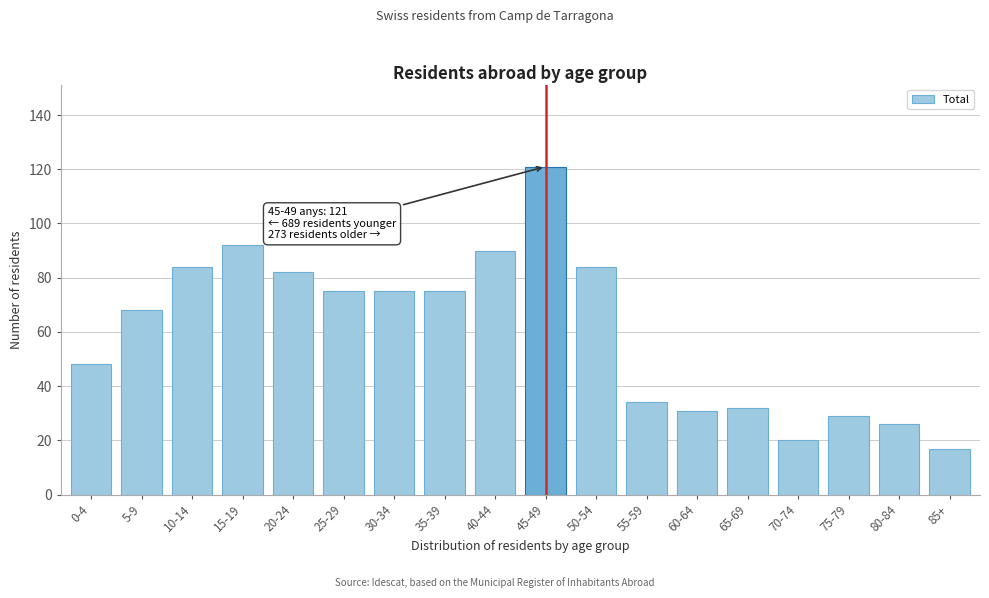

Reading left to right, extract all data points from this chart.

0-4=48	5-9=68	10-14=84	15-19=92	20-24=82	25-29=75	30-34=75	35-39=75	40-44=90	45-49=121	50-54=84	55-59=34	60-64=31	65-69=32	70-74=20	75-79=29	80-84=26	85+=17